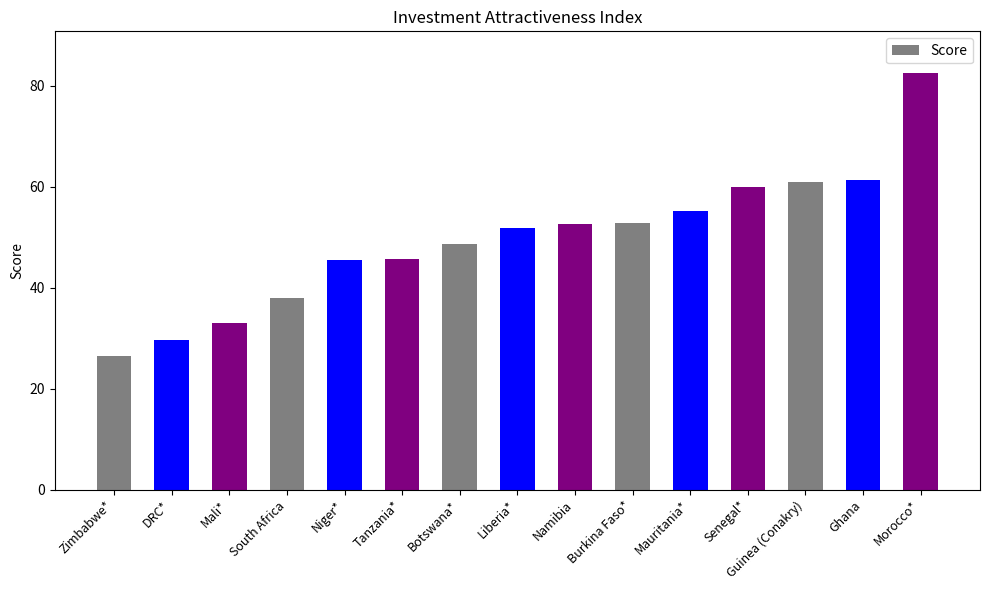

True or false: the data shows 61.3 at Ghana.

True